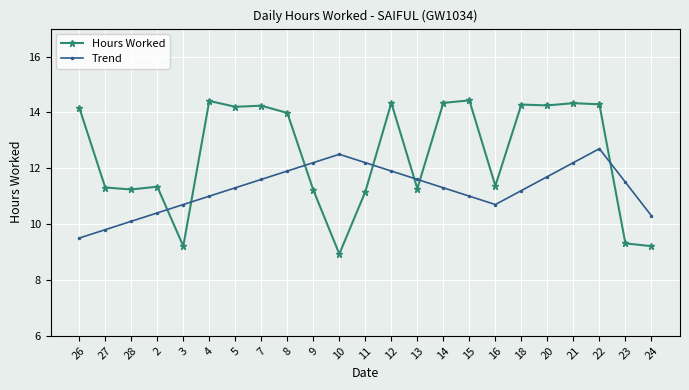

True or false: Hours Worked has more than 2 points higher than both neighbors.

True